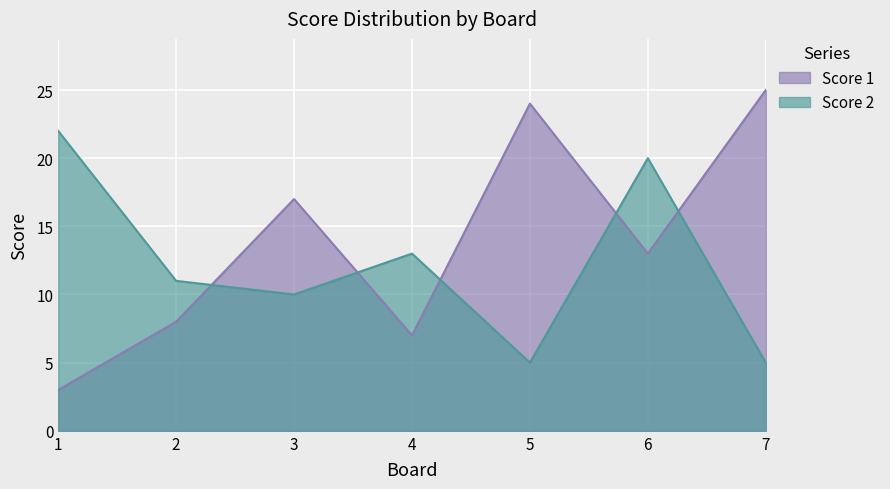

What is the total value across all series at 4?

20